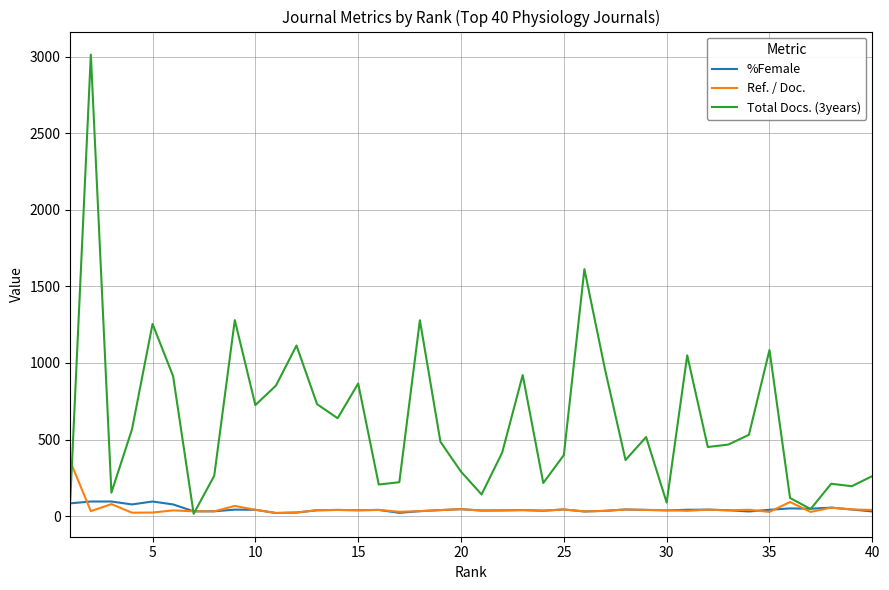

What is the greatest value displayed?

3015